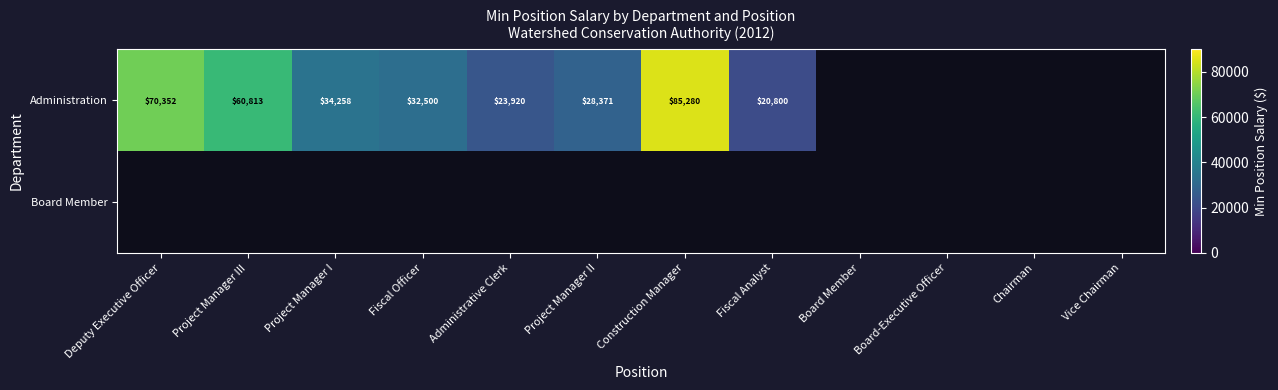

The value of Administration at Fiscal Analyst is 9569. True or false?

False